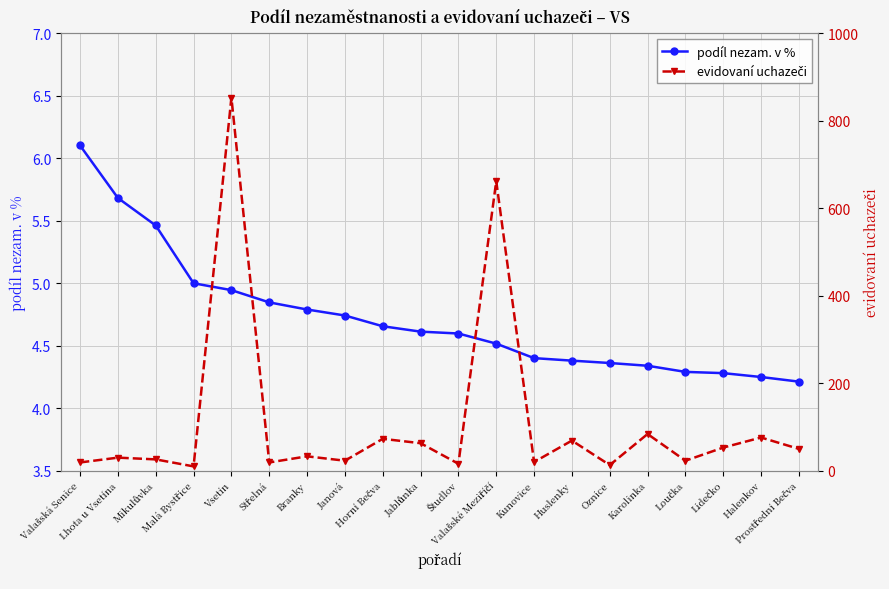

List the labels in order of podíl nezam. v % value, largest first.

Valašská Senice, Lhota u Vsetína, Mikulůvka, Malá Bystřice, Vsetín, Střelná, Branky, Janová, Horní Bečva, Jablůnka, Študlov, Valašské Meziříčí, Kunovice, Huslenky, Oznice, Karolinka, Loučka, Lidečko, Halenkov, Prostřední Bečva